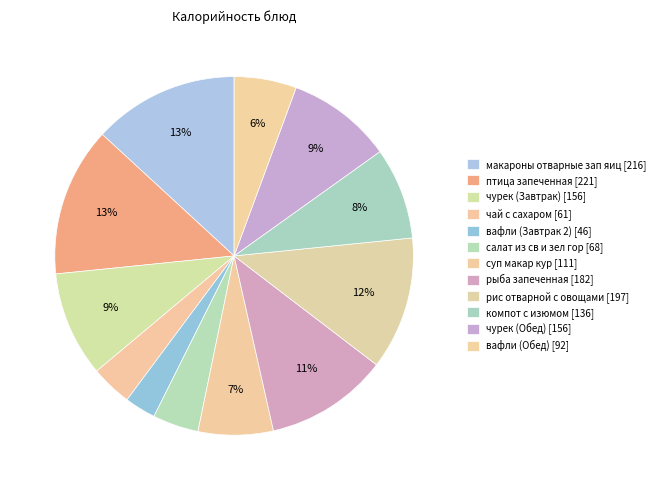

How many slices are in this pie chart?

12